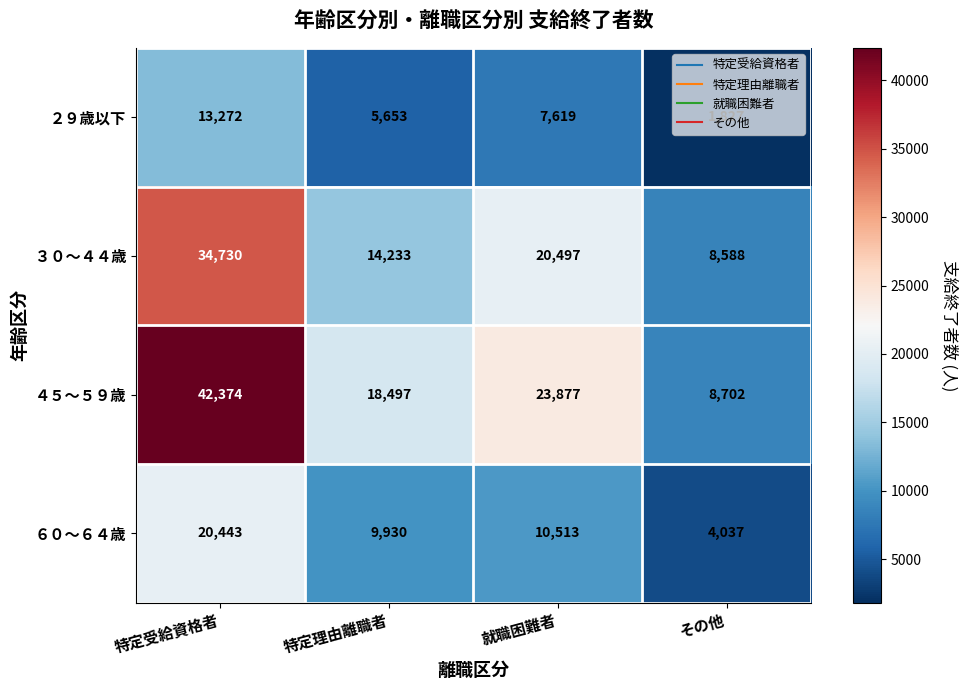

At which label is ６０～６４歳 closest to 12240?

就職困難者